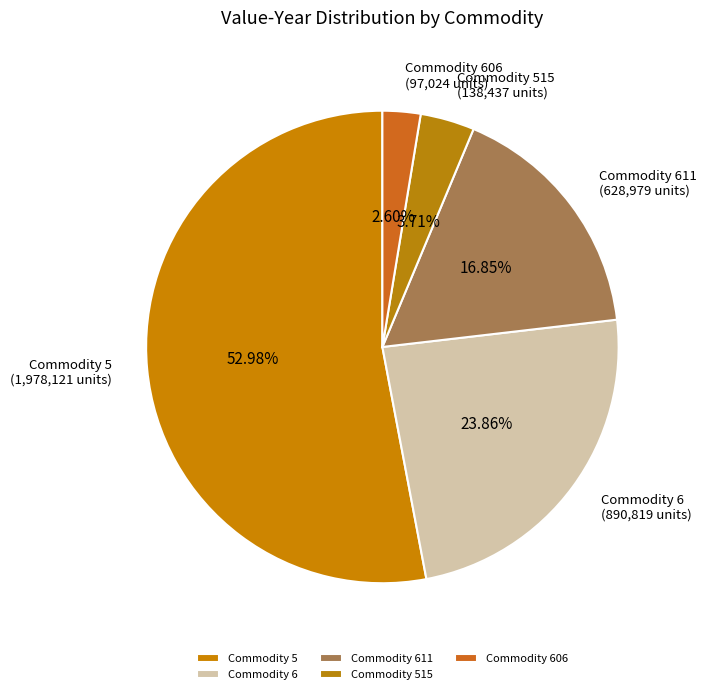

Is the sum of Commodity 611 and Commodity 6 greater than half?

No